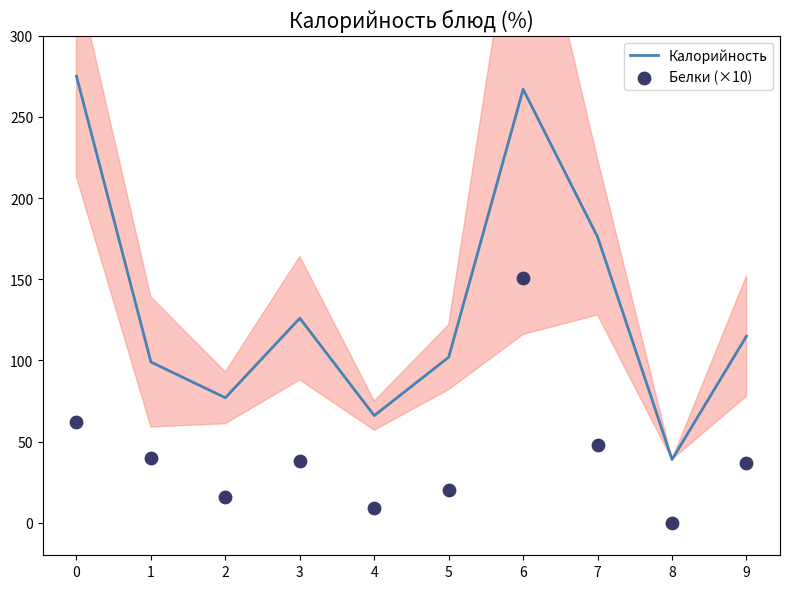

Is the value of Белки (×10) at 8 greater than the value of Калорийность at 9?

No